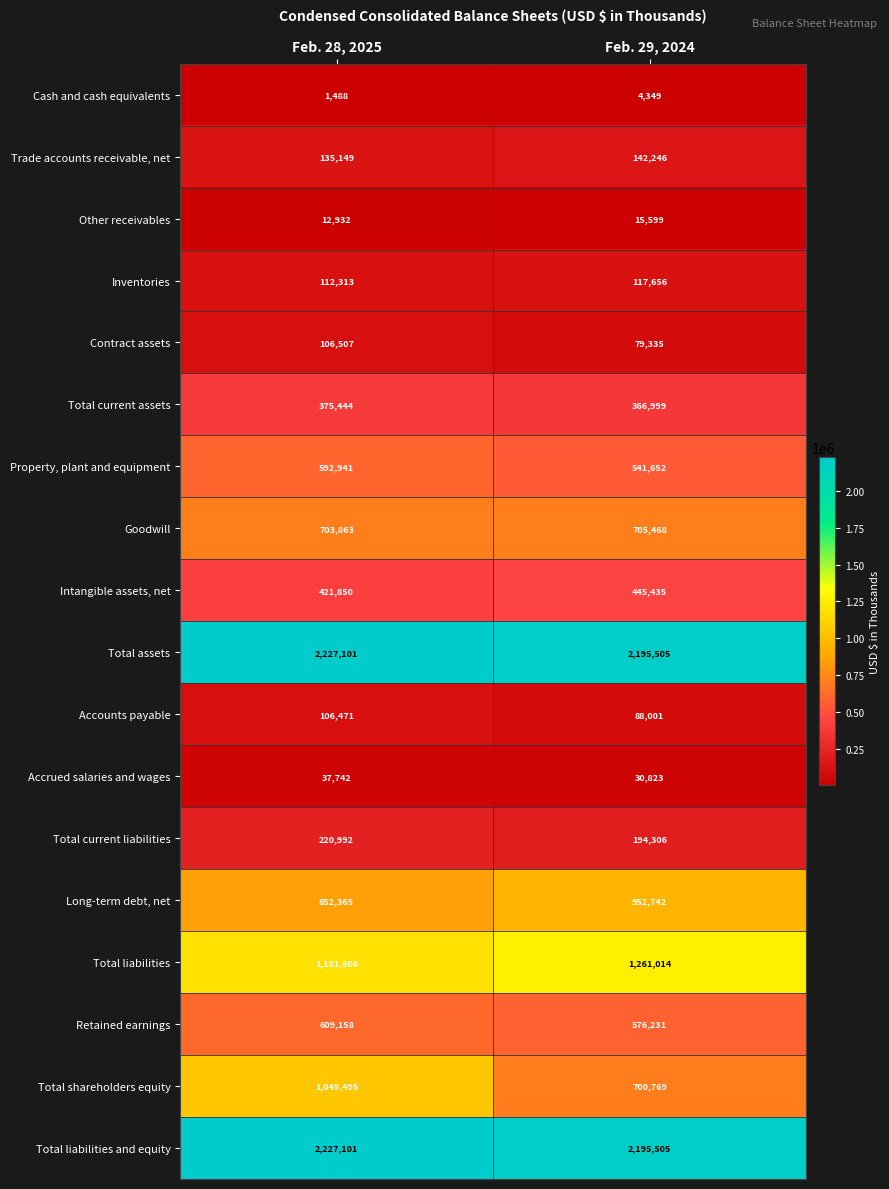

List the labels in order of Retained earnings value, largest first.

Feb. 28, 2025, Feb. 29, 2024